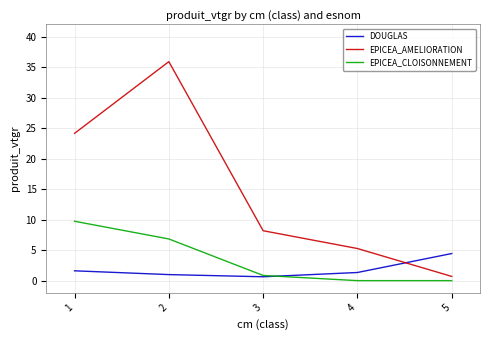

How many distinct data groups are displayed?

3